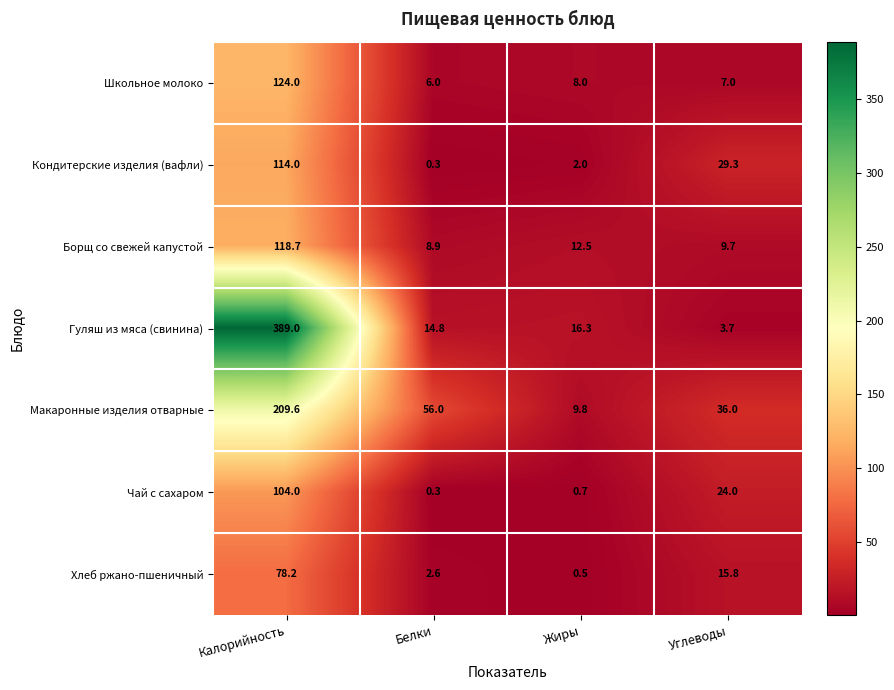

How many categories are shown in the chart?

4